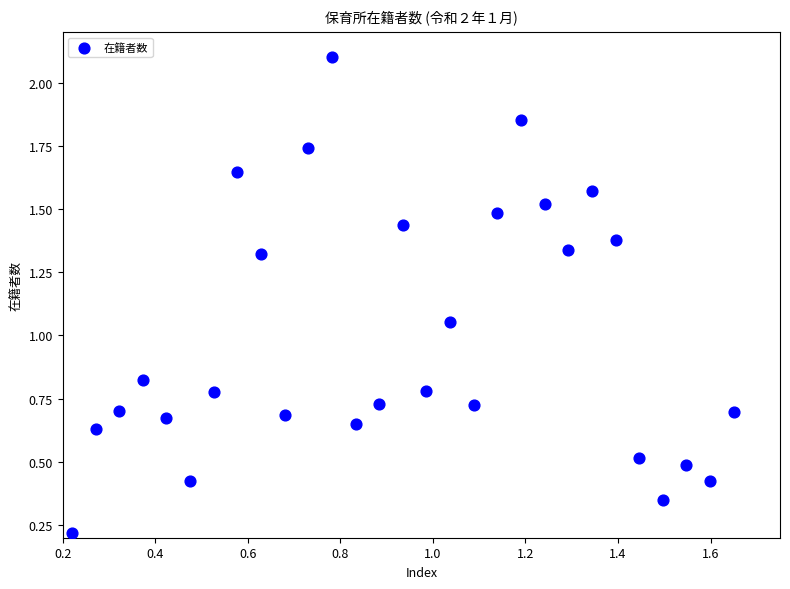

Count the number of points in this scatter plot.

29